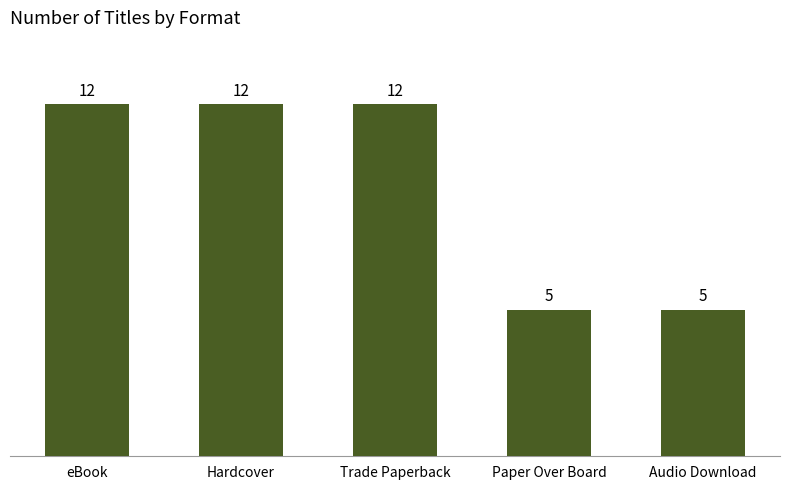

What is the sum of the values at Trade Paperback and Paper Over Board?

17